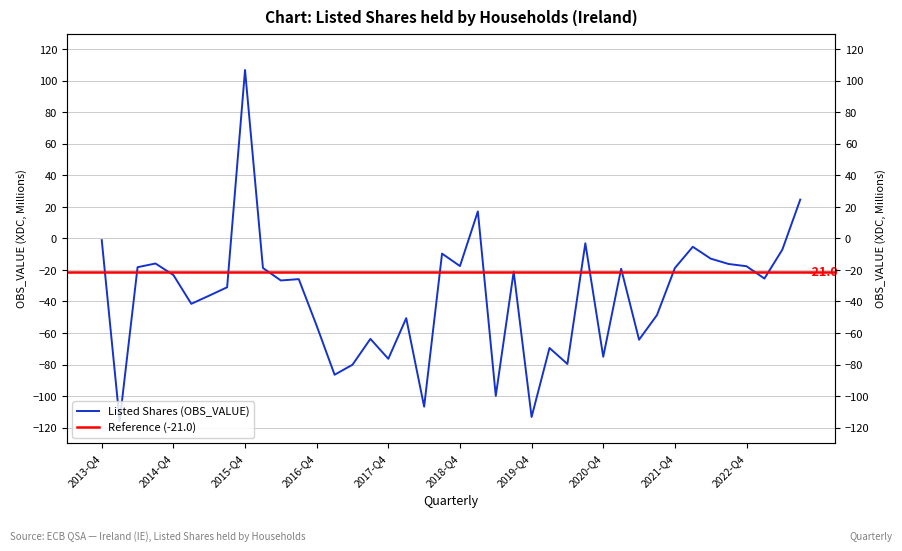

What is the label of the 25th point from the left?

2019-Q4